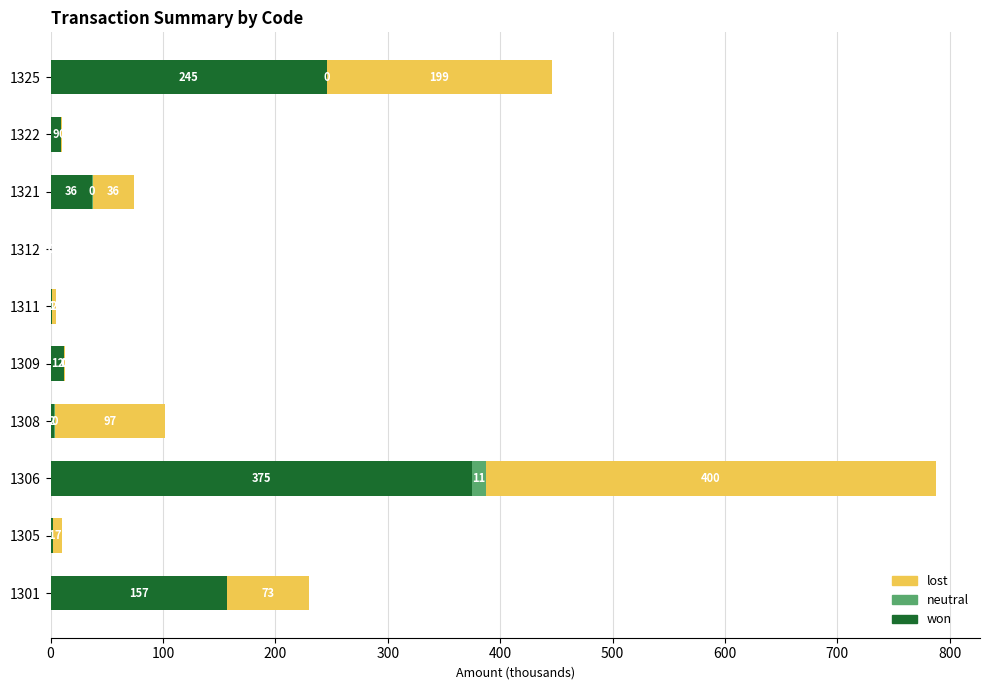

At which category is the sum across all series the highest?

1306